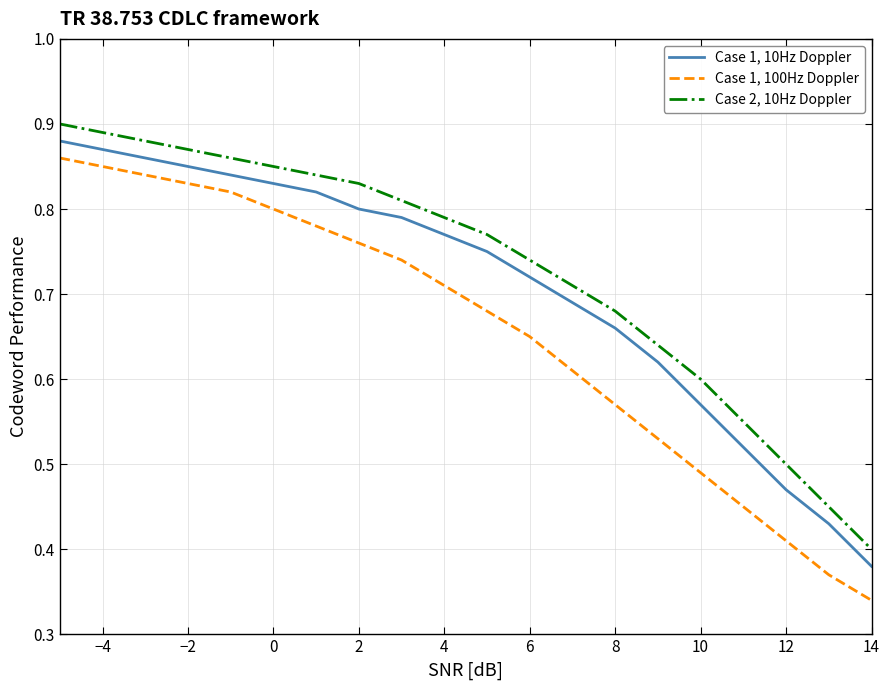

Which series has the largest total across all categories?

Case 2, 10Hz Doppler